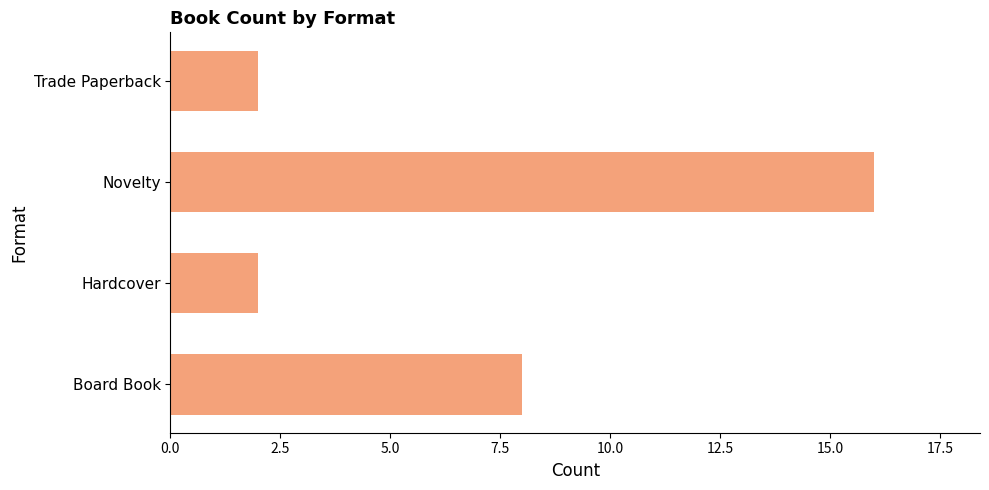

Does the chart contain stacked bars?

No